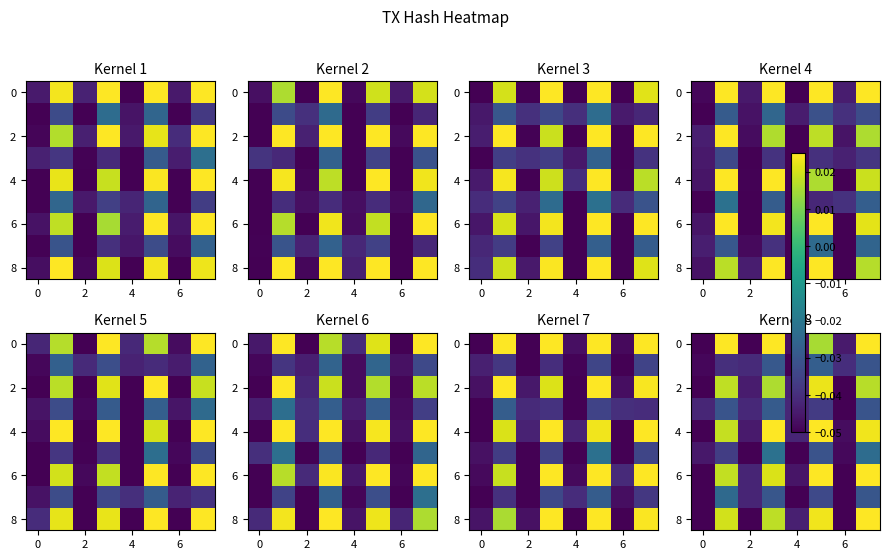

Which has a higher value, 6 or 0?

6